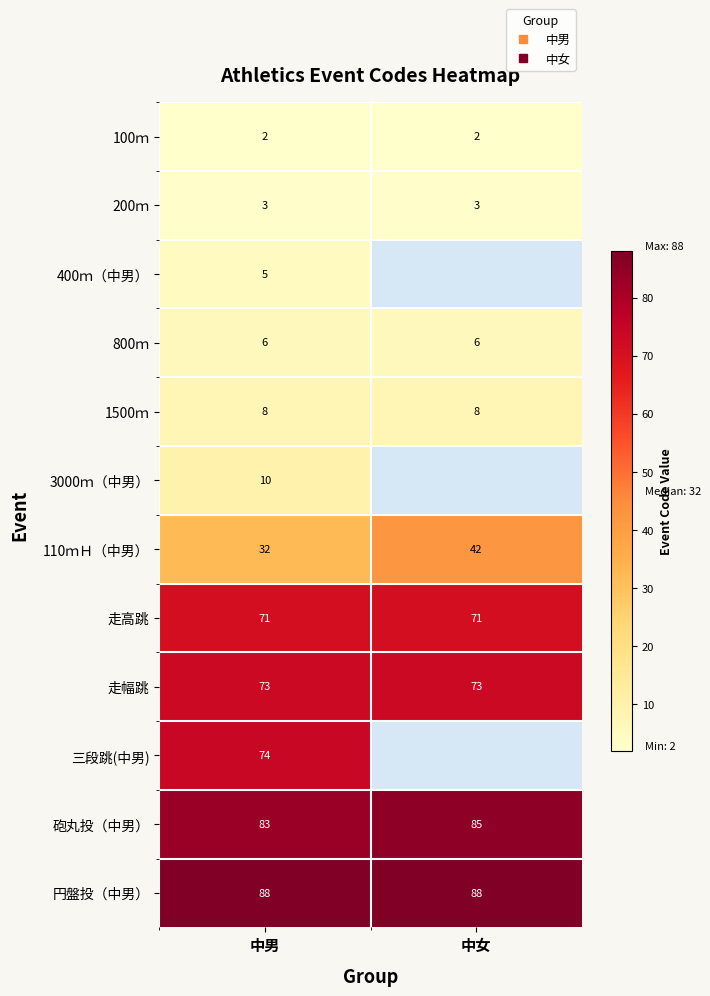

The value of 800ｍ at 中男 is 10.2. True or false?

False